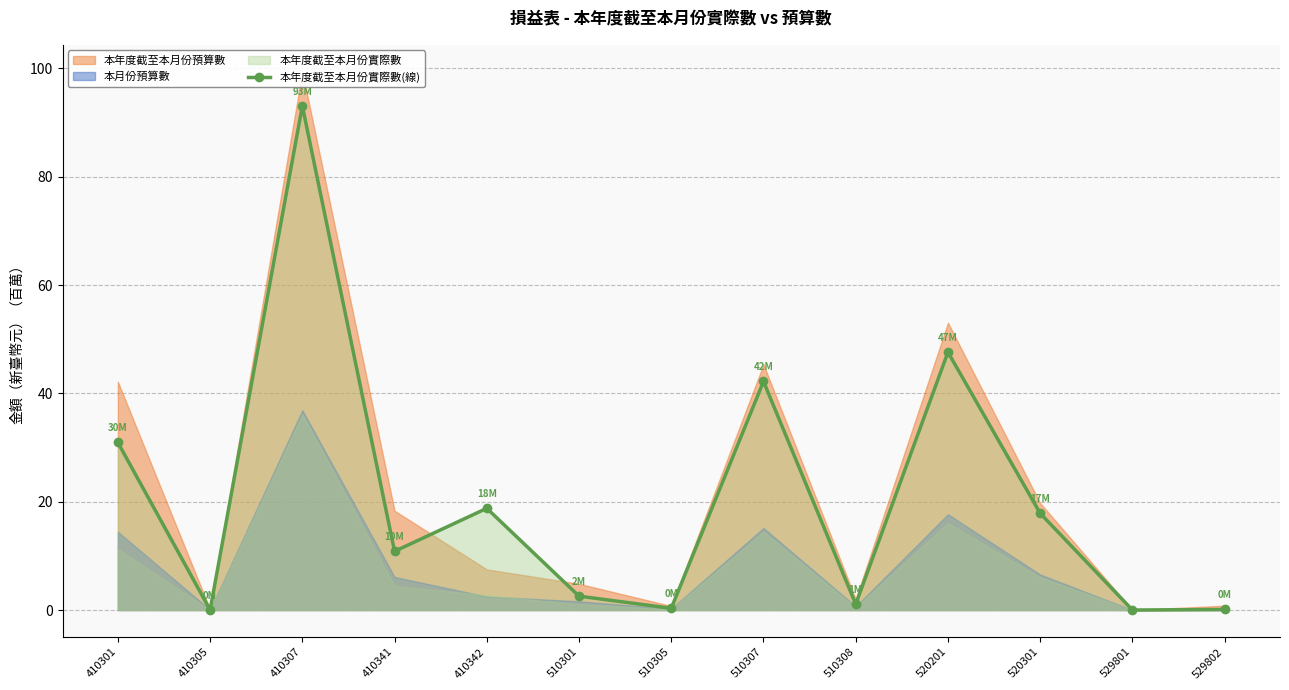

How many points are higher than both their immediate neighbors (excluding endpoints)?

4